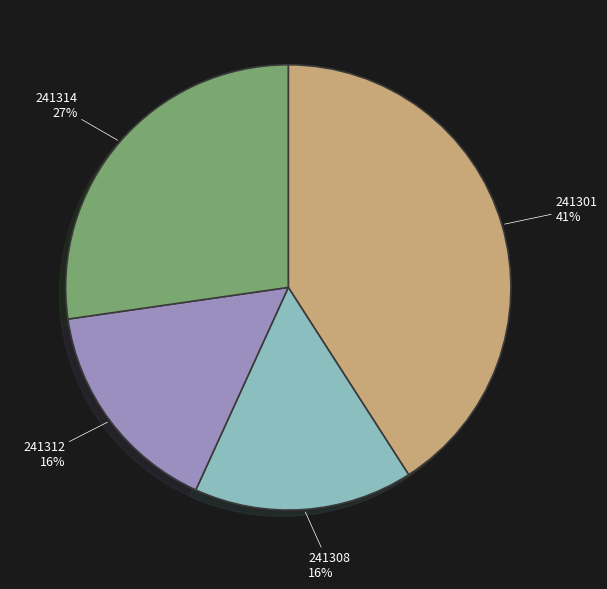

Is 241314 the majority of the pie?

No